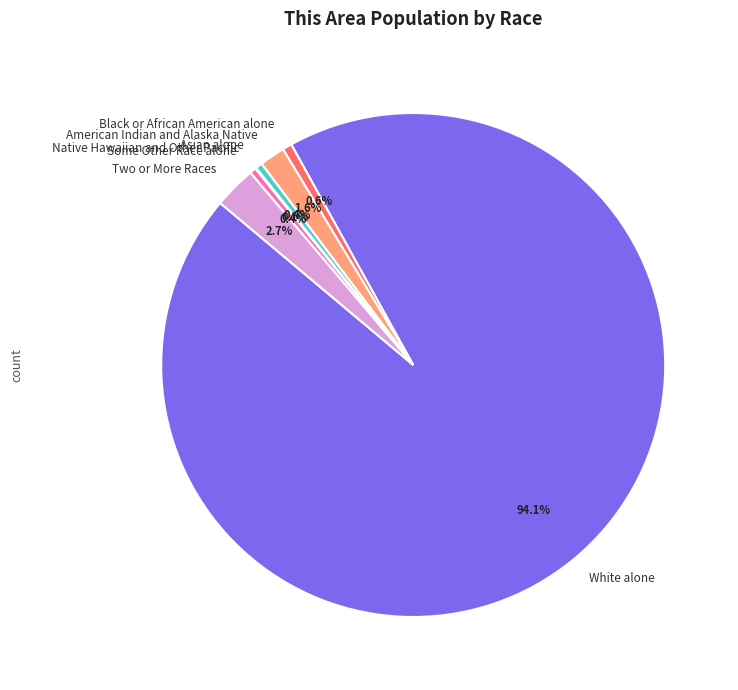

Which category has the biggest portion of the pie?

White alone